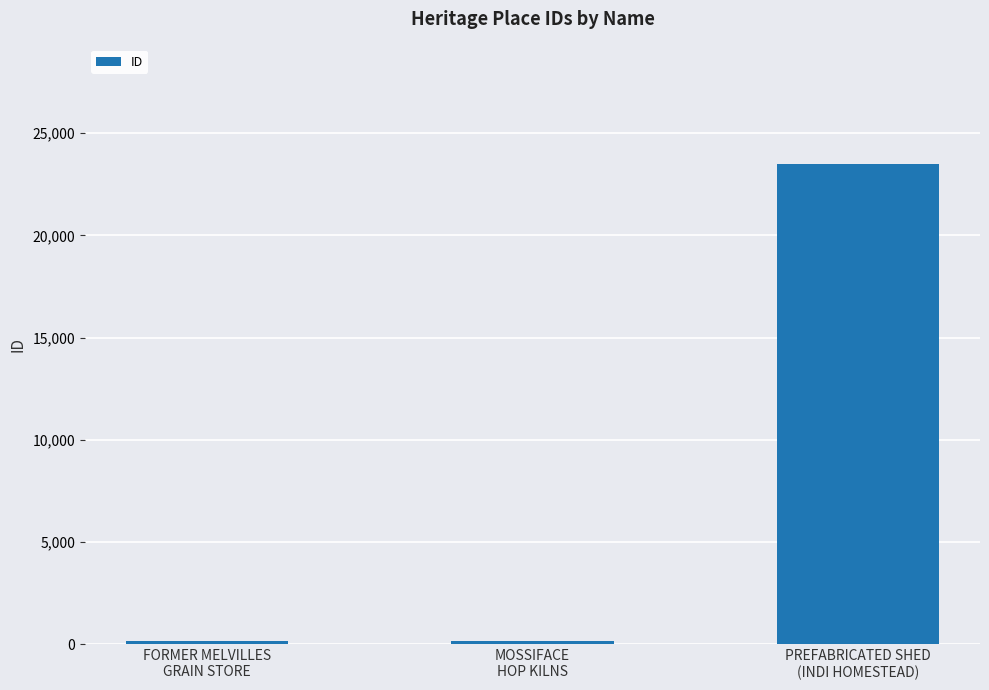

What is the greatest value displayed?

23476